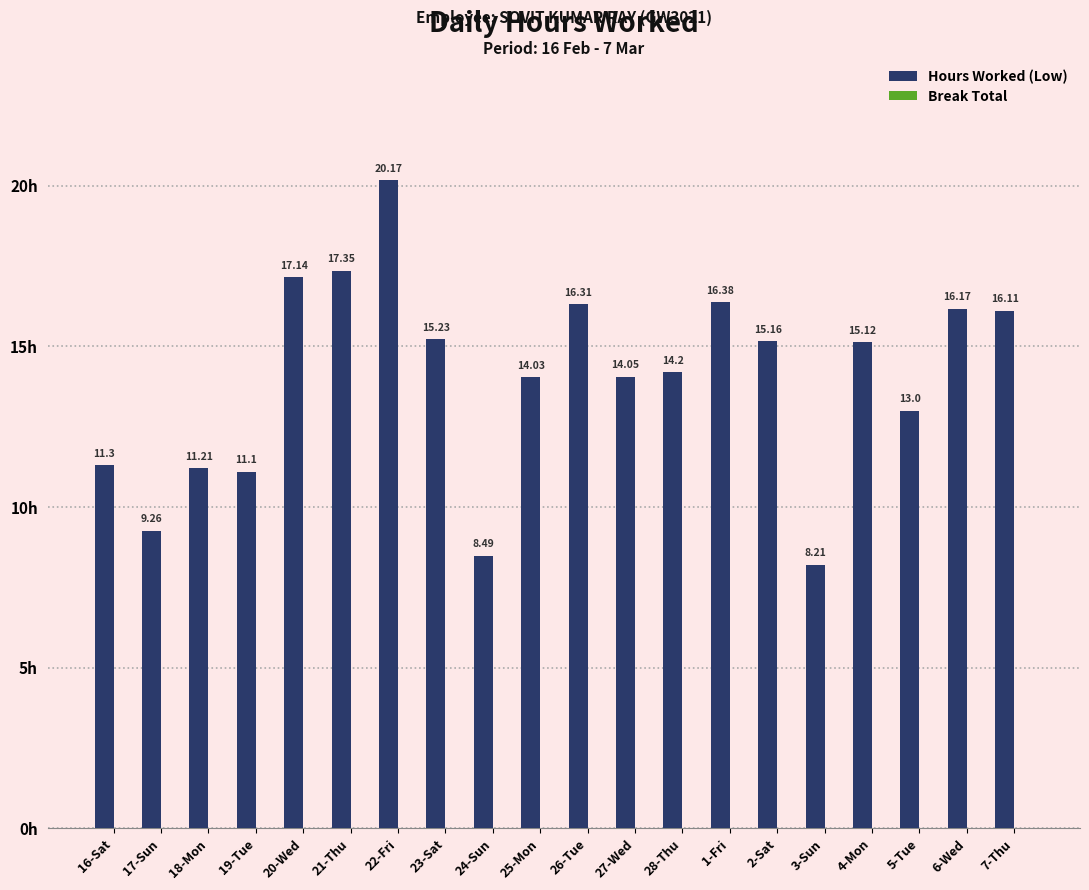

How many bars are there in total?

20